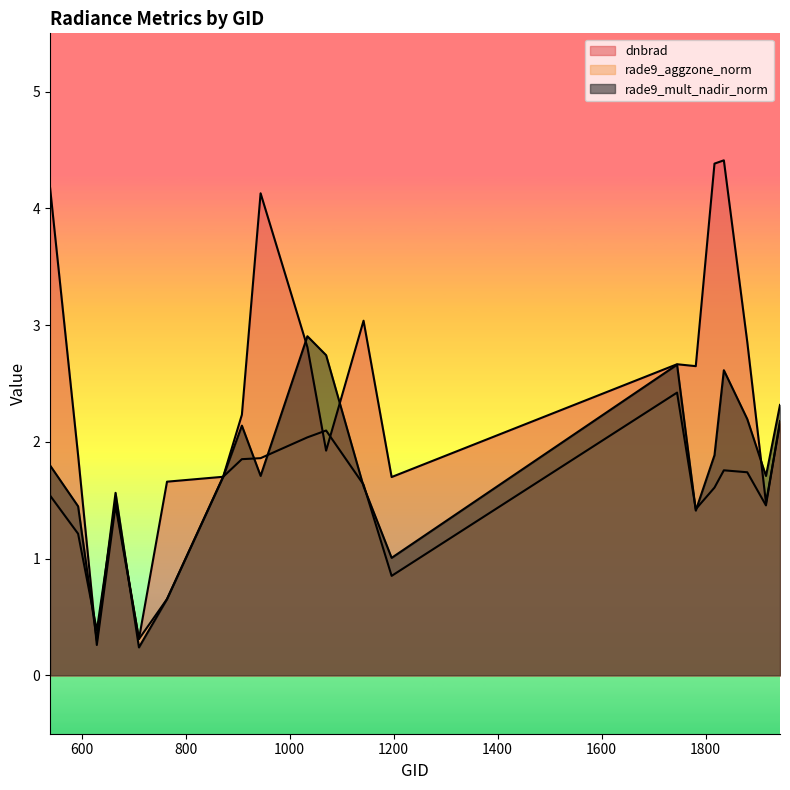

What is the value of the dnbrad point at the 12th from the left?

3.0